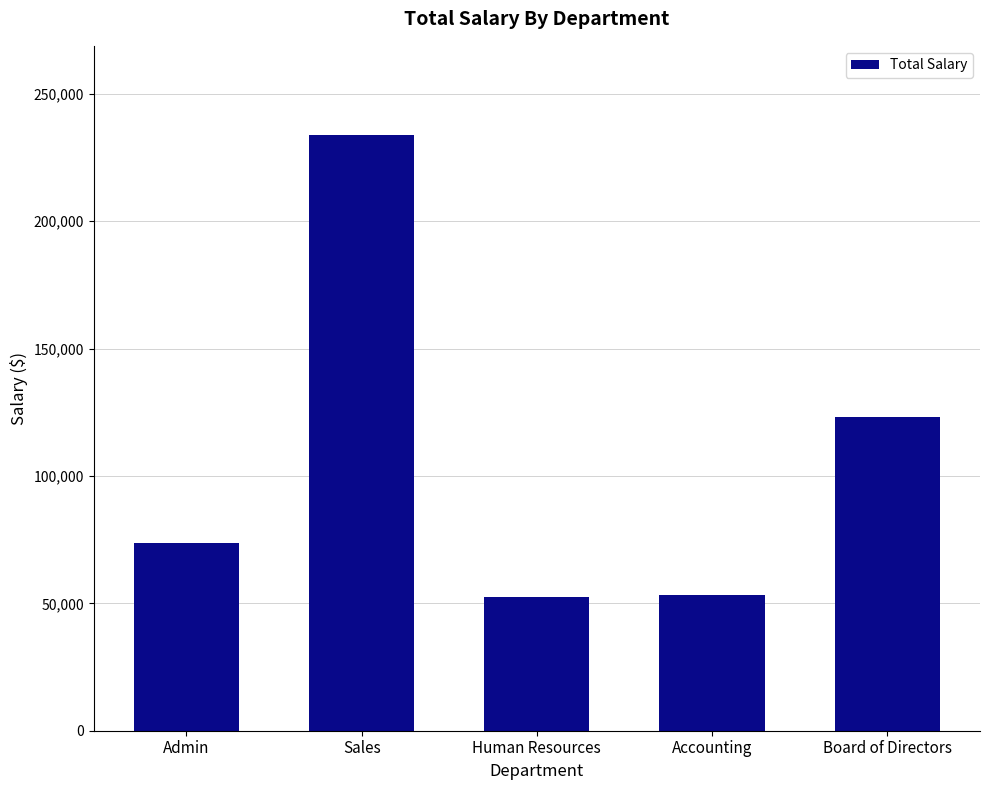

What position from the left is Sales?

2